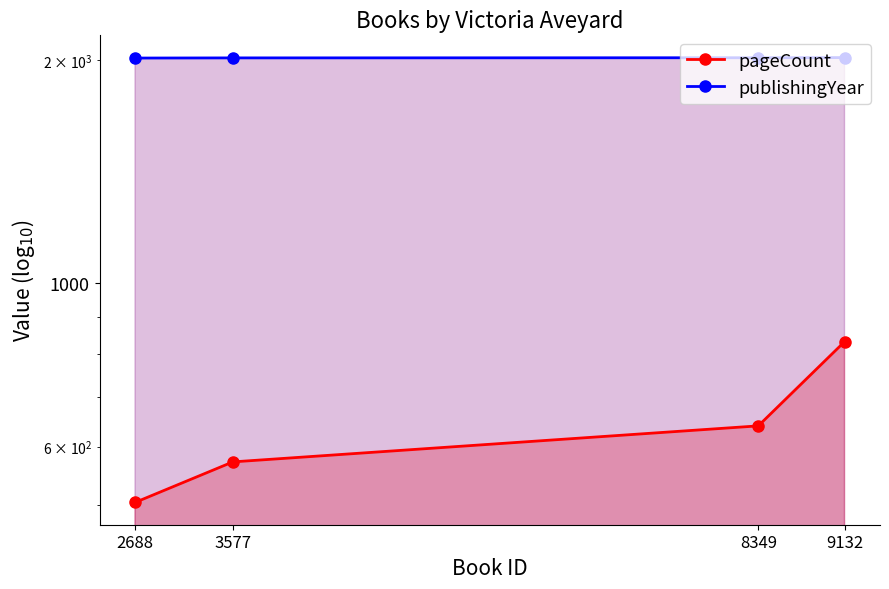

Which label corresponds to the largest value in the chart?

9132